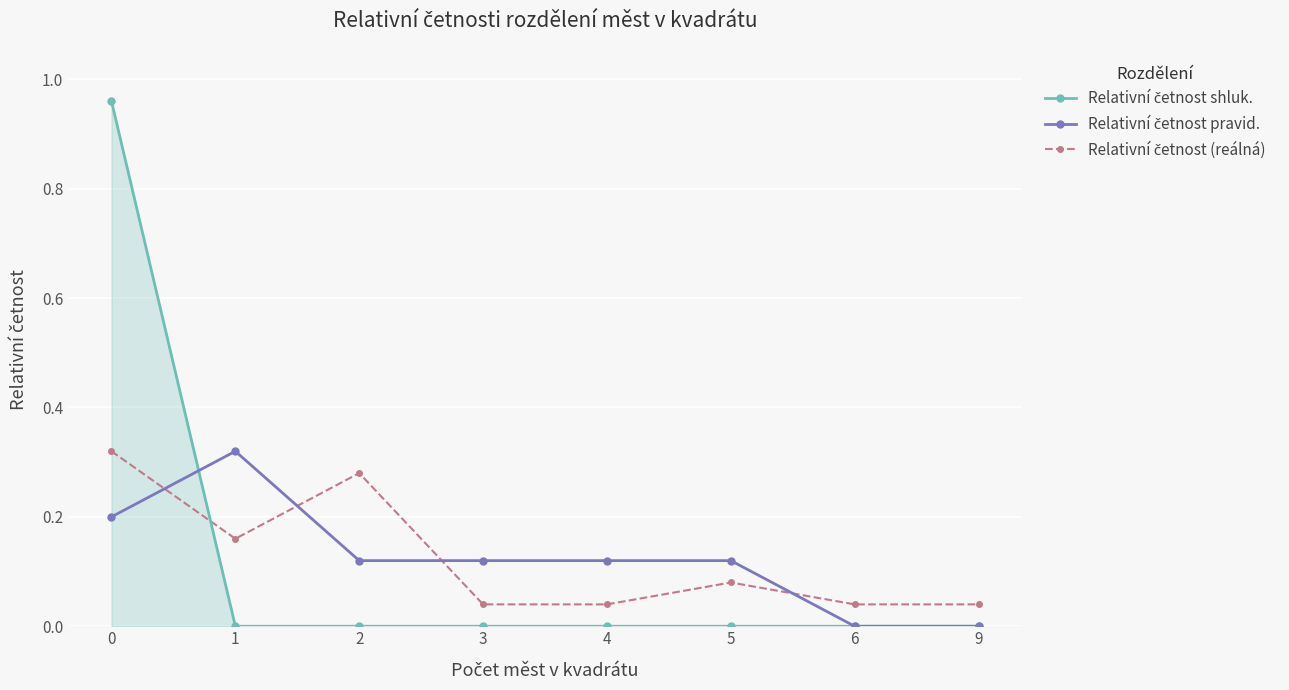

How many distinct data groups are displayed?

3